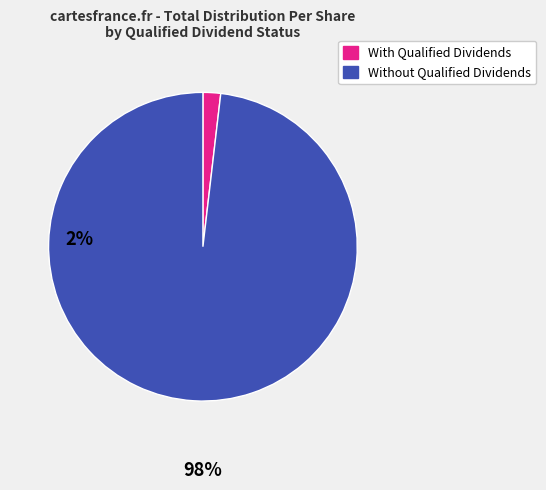

Approximately how many times larger is the value at Without Qualified Dividends compared to With Qualified Dividends?

53.1